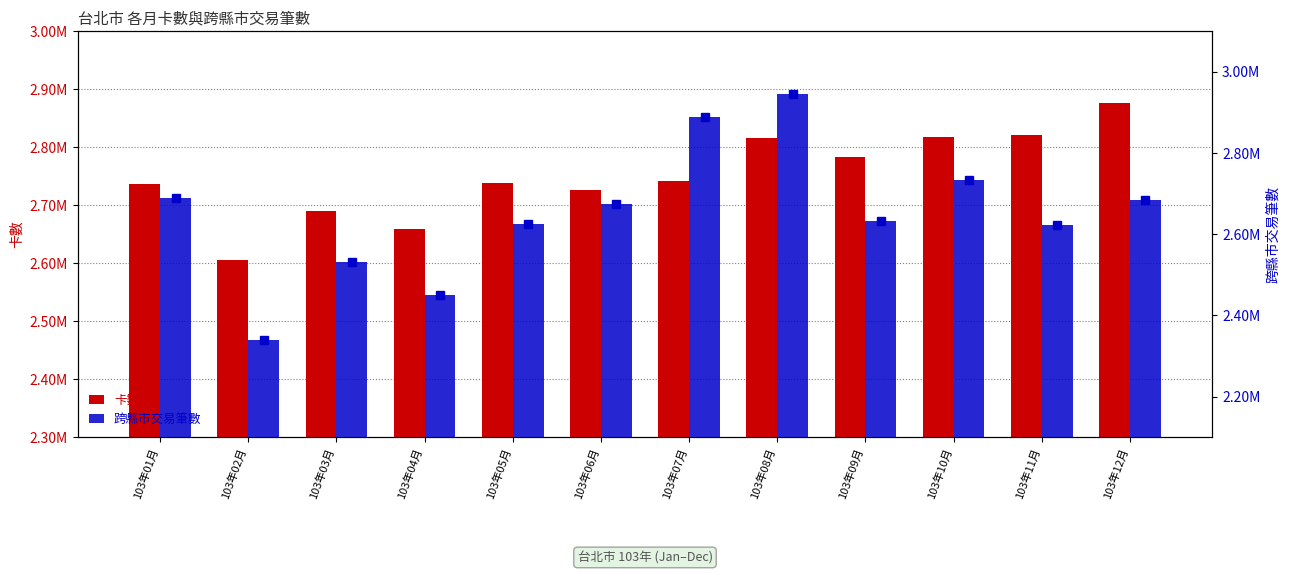

What are all the series names shown in the legend?

卡數, 跨縣市交易筆數